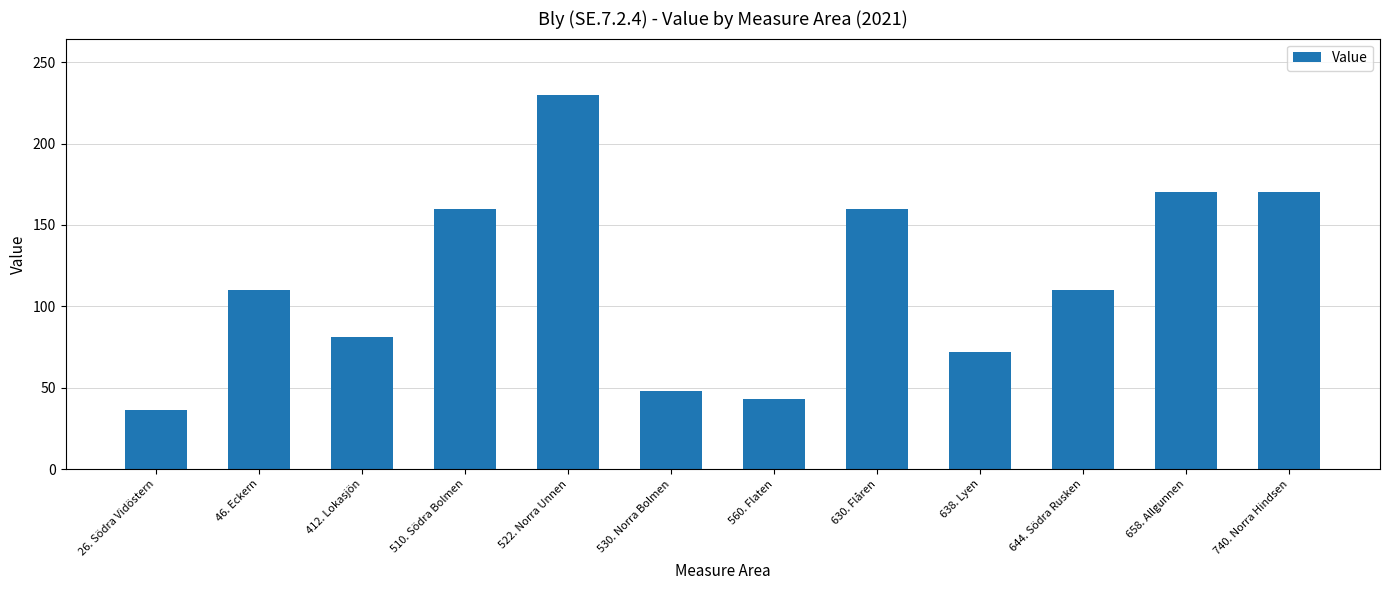

Between 412. Lokasjön and 560. Flaten, which is larger?

412. Lokasjön